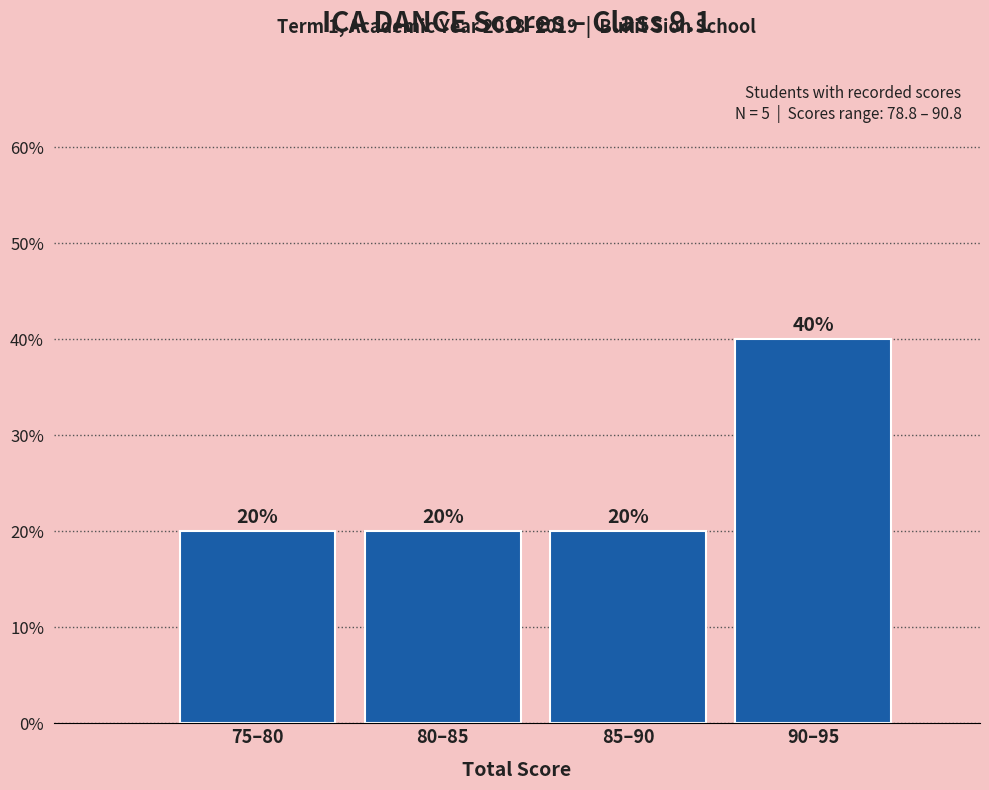

Reading left to right, transcribe all the data shown in this chart.

20	20	20	40